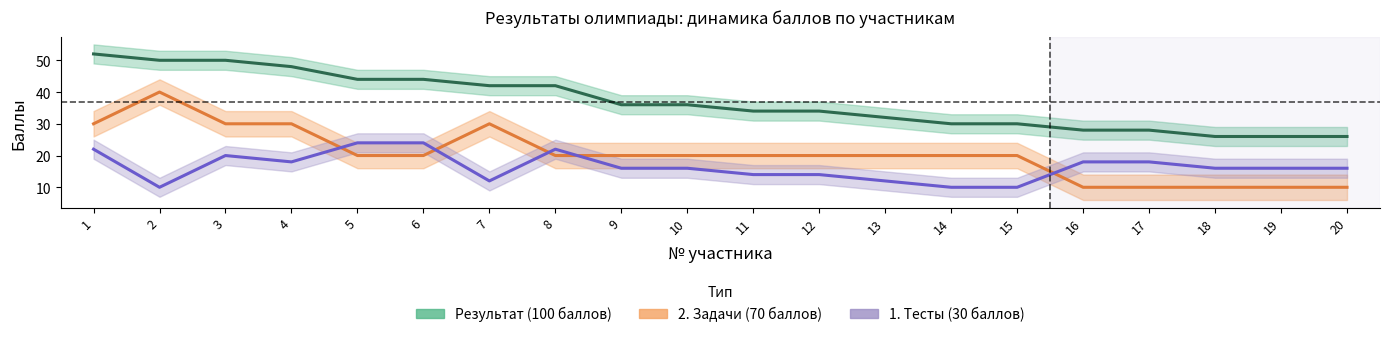

At which label is Результат (100 баллов) closest to 39?

7